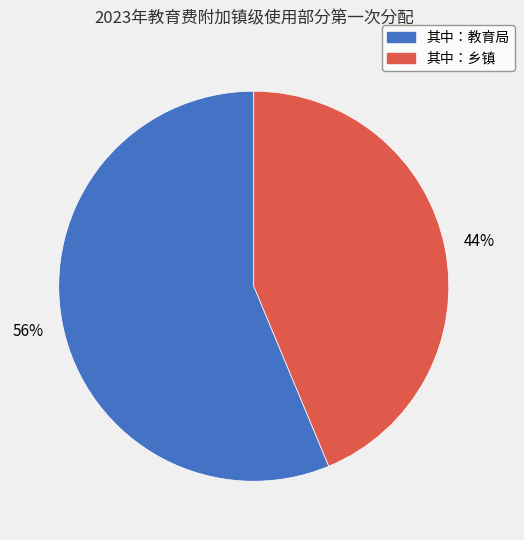

To the nearest percent, what is the average slice percentage?

50%